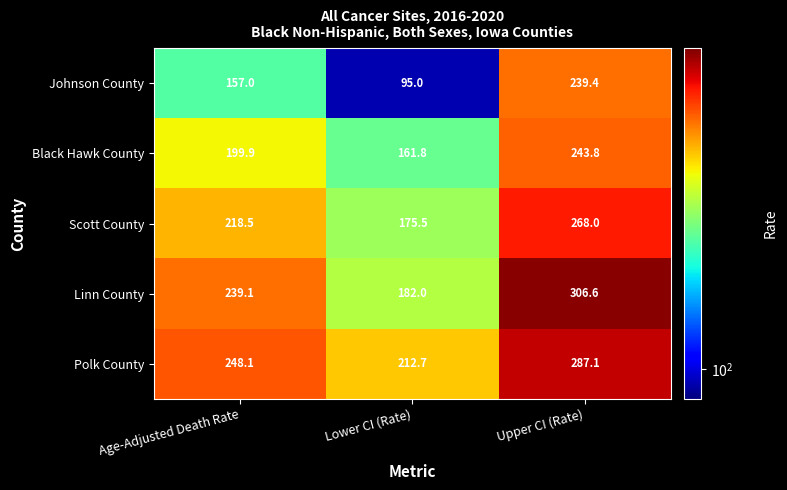

At how many categories does at least one series exceed 158?

3